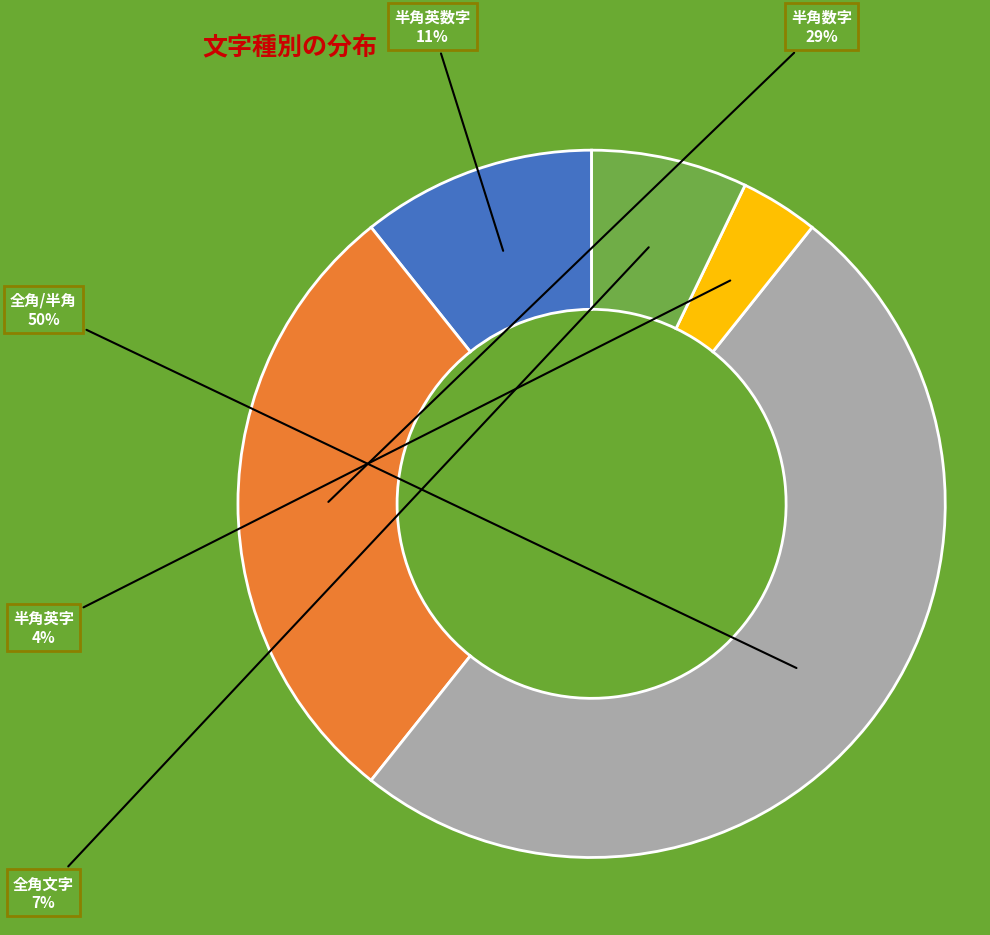

Which slice is the smallest?

半角英字